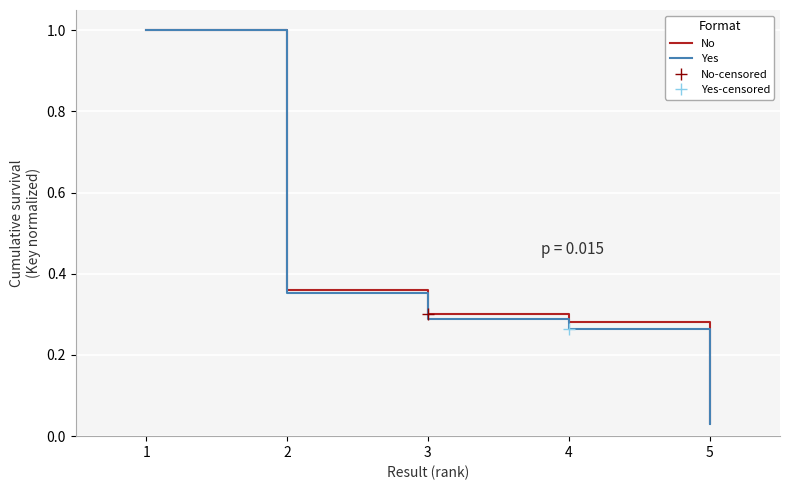

True or false: Yes and No intersect in this chart.

False